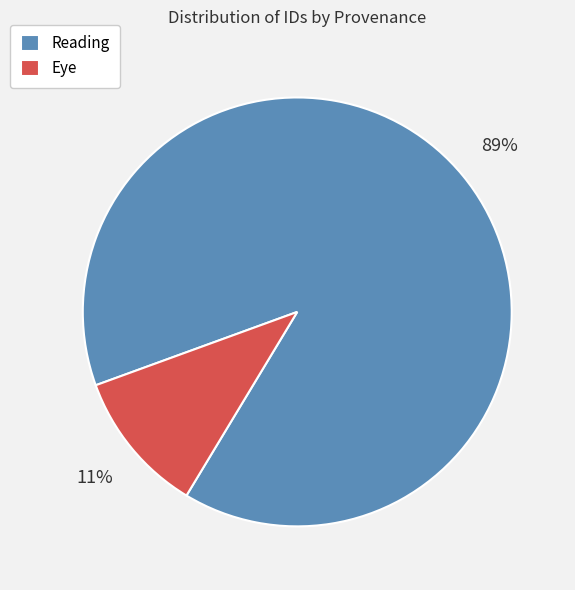

Rank the categories by value from lowest to highest.

Eye, Reading